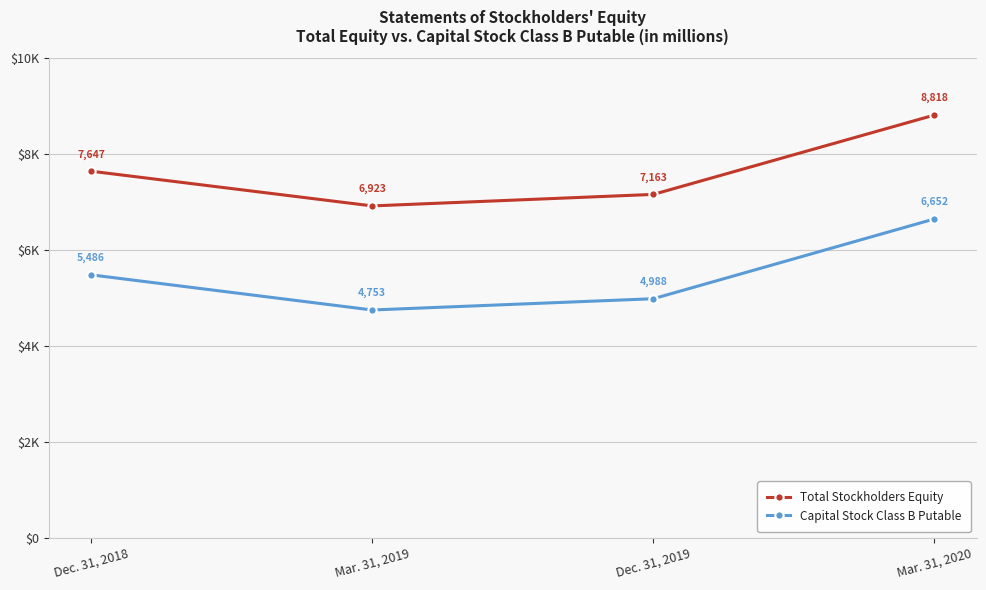

The value of Total Stockholders Equity at Dec. 31, 2018 is 11356. True or false?

False